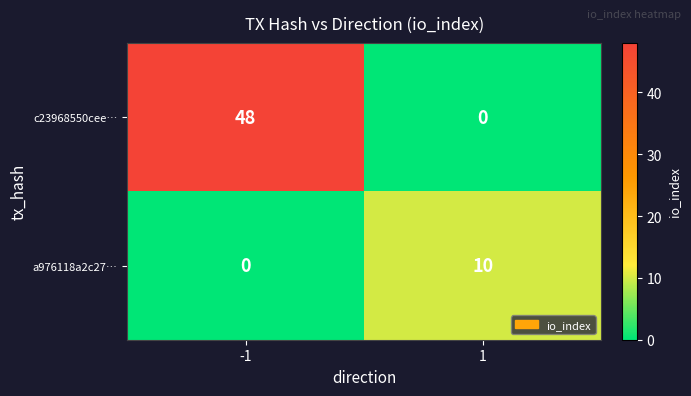

What value does the a976118a2c27… series have at 1?

10